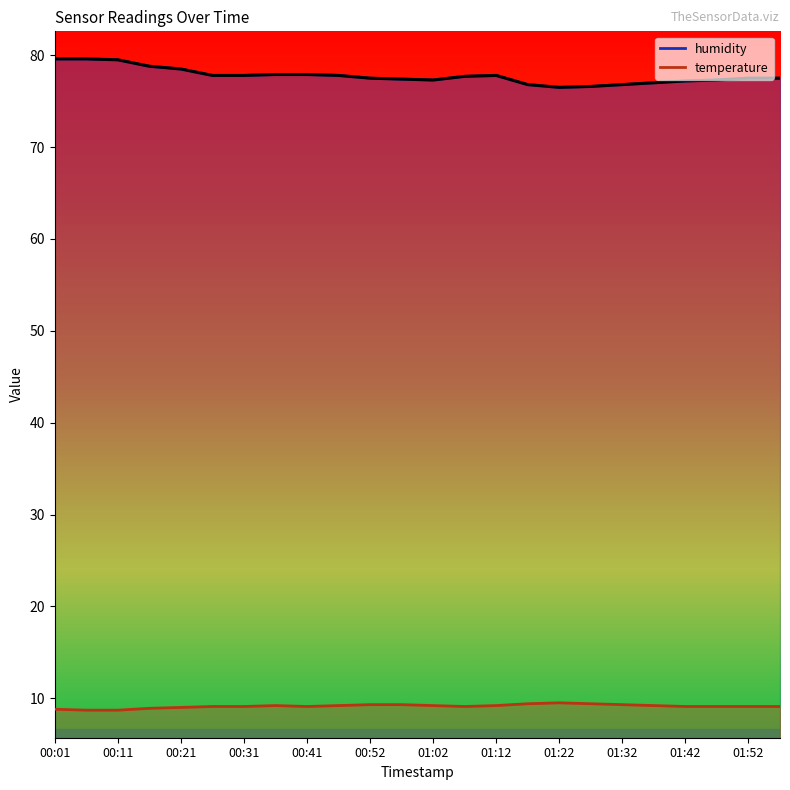

What is the spread (max minus min) of values at 00:41?

68.8